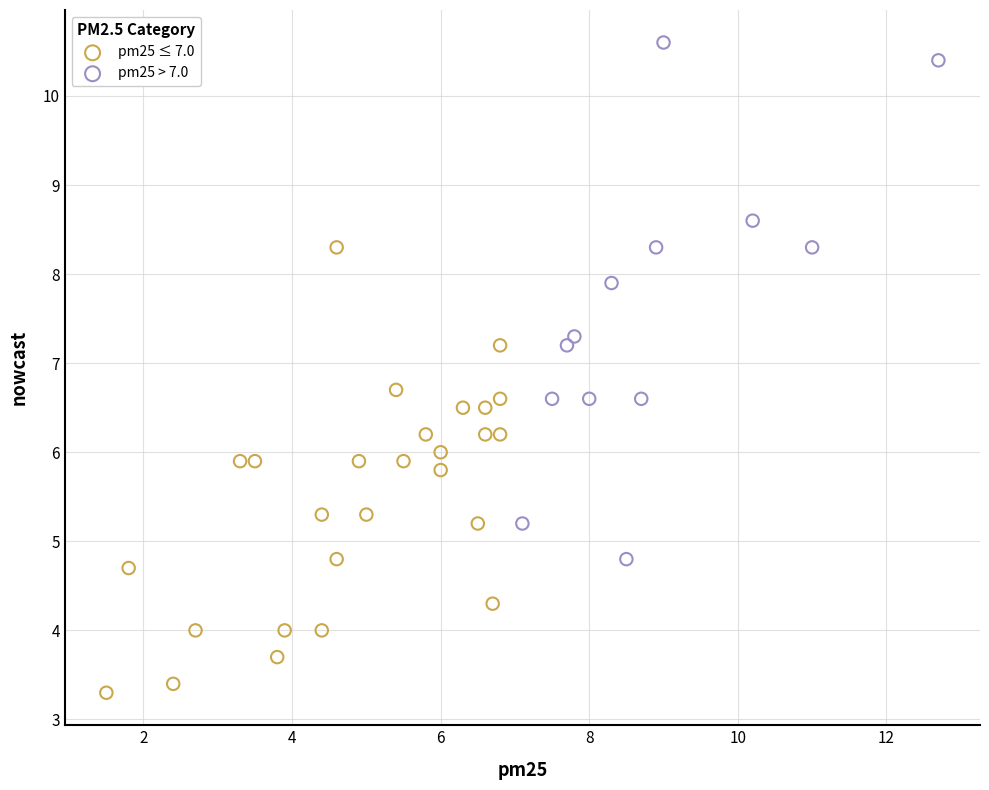

Which series has the largest Y range (max minus min)?

pm25 > 7.0